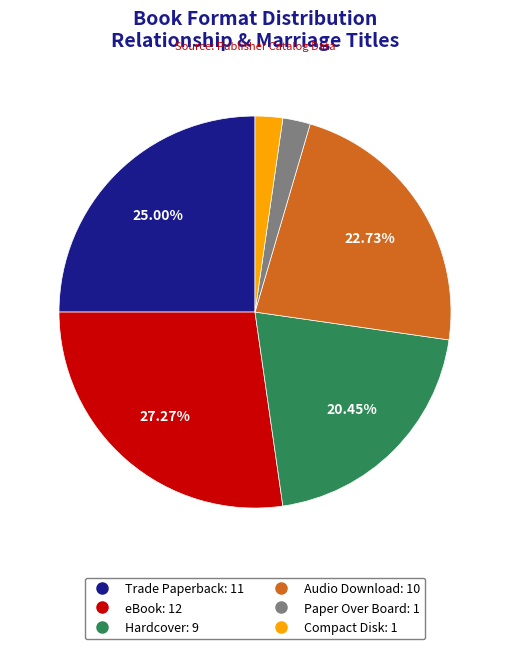

To the nearest percent, what percentage of the pie is Audio Download?

23%